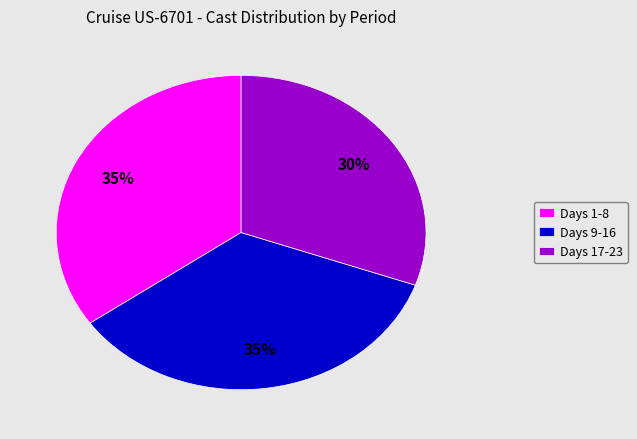

To the nearest percent, what percentage of the pie is Days 17-23?

30%